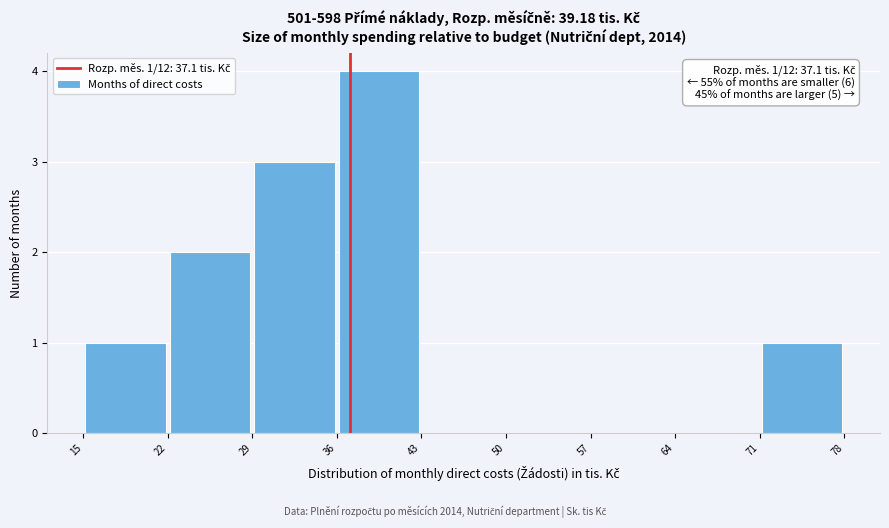

Over which range of the x-axis is the bar tallest?

36 to 43